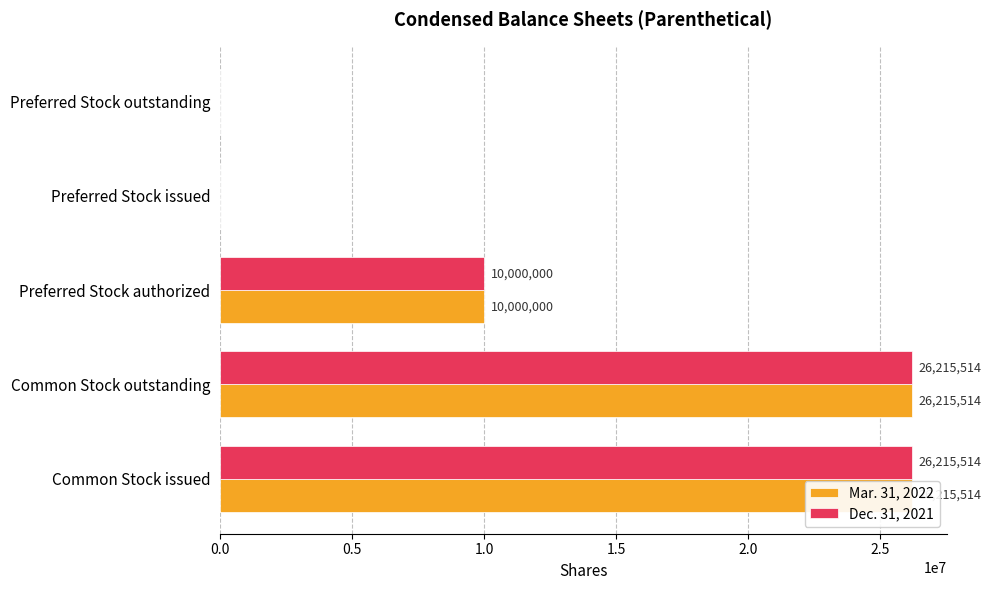

What is the sum of all Mar. 31, 2022 values?

62431028